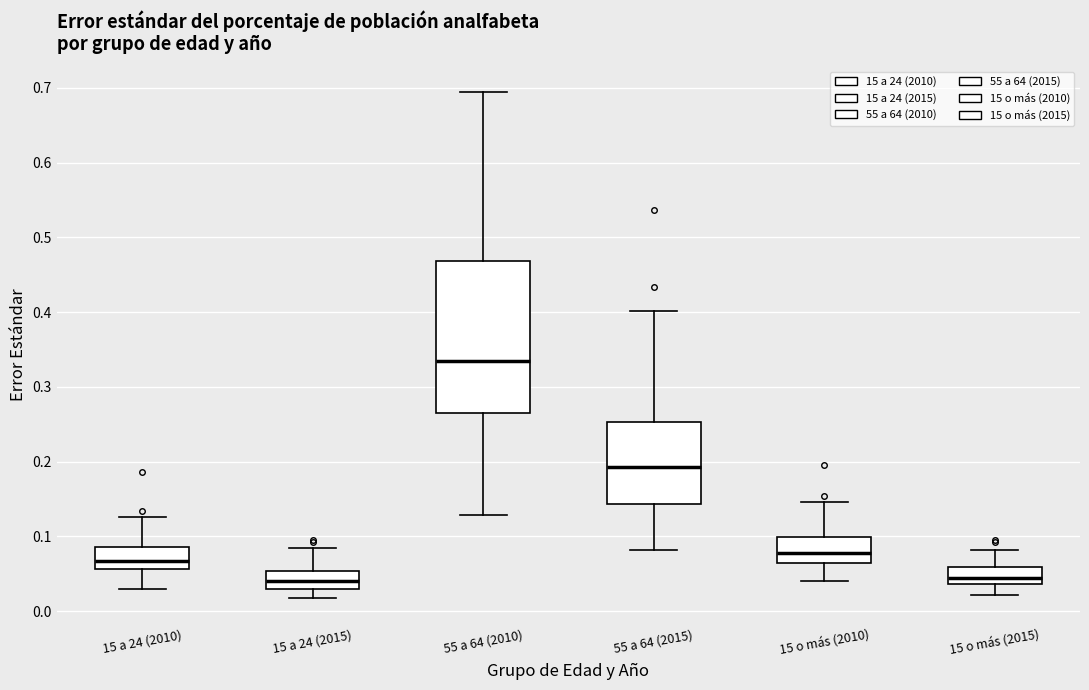

Comparing the boxes themselves (not the whiskers), which one is the tallest?

55 a 64 (2010)